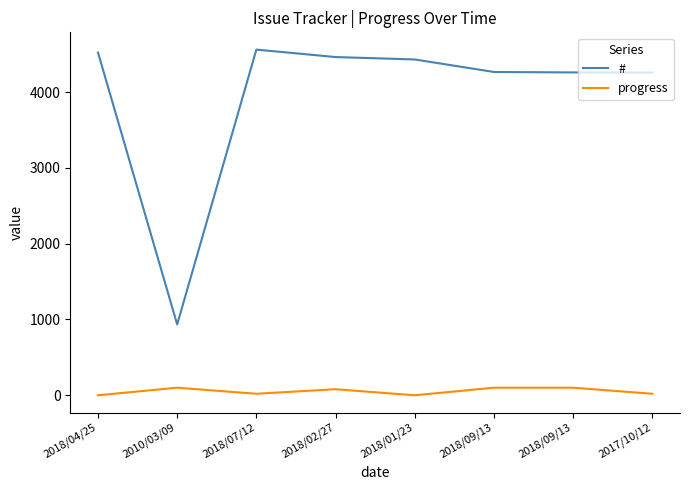

What is the difference between the maximum and minimum values in the # series?

3626